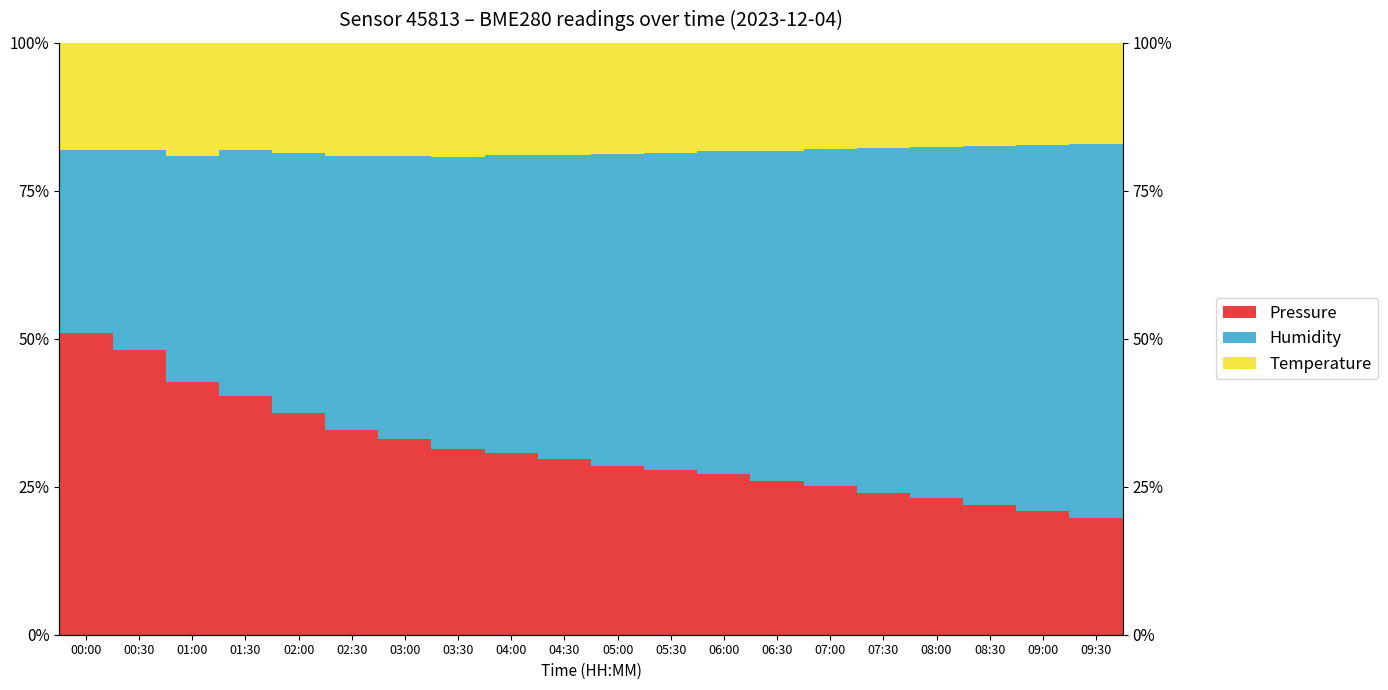

Which has a higher value, 06:00 or 09:30?

06:00